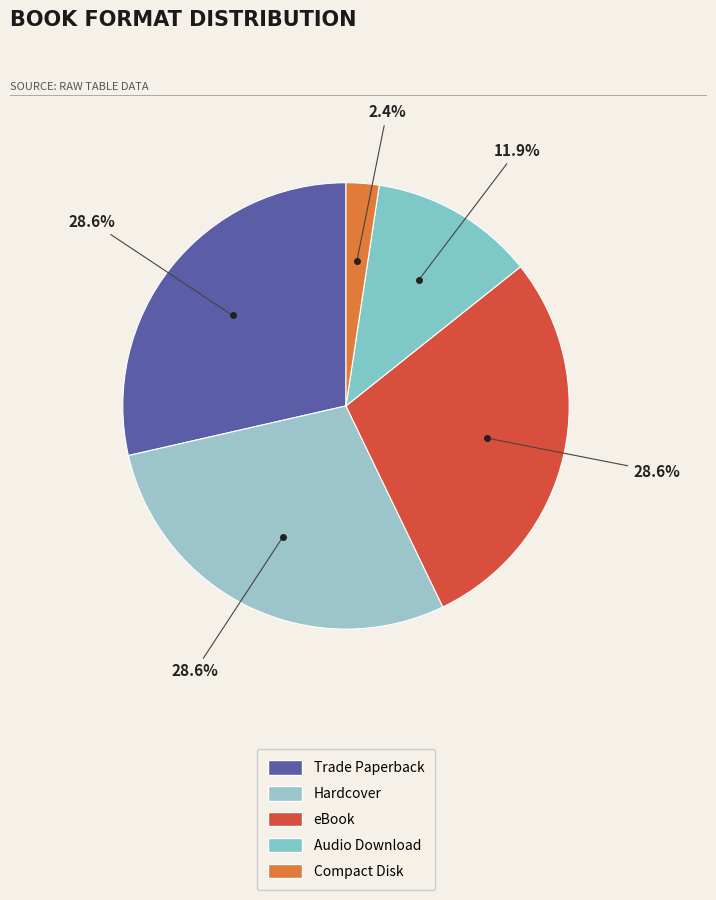

How many slices are in this pie chart?

5